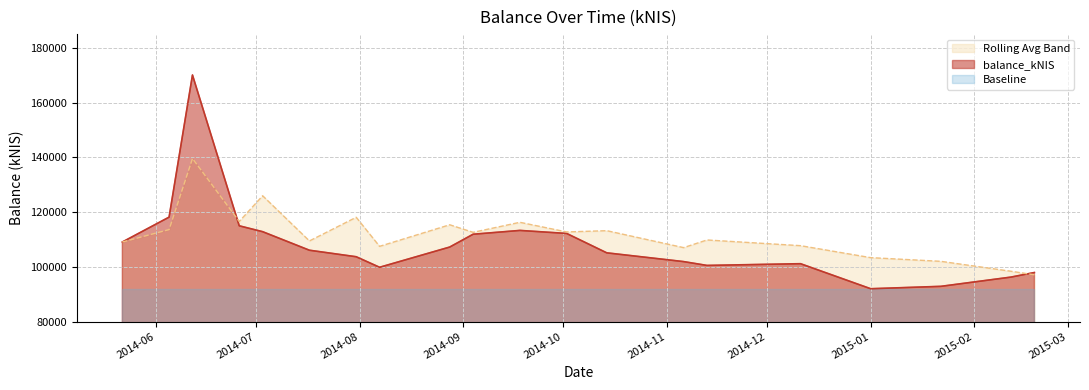

What is the lowest value of the balance_kNIS series?

91994.6